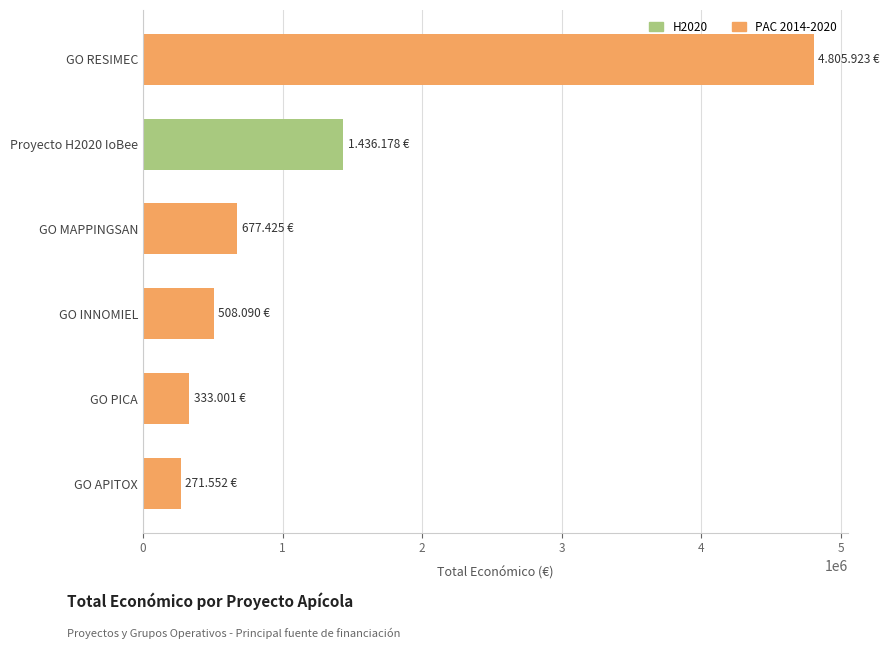

Which category has the lowest value across all series?

GO APITOX